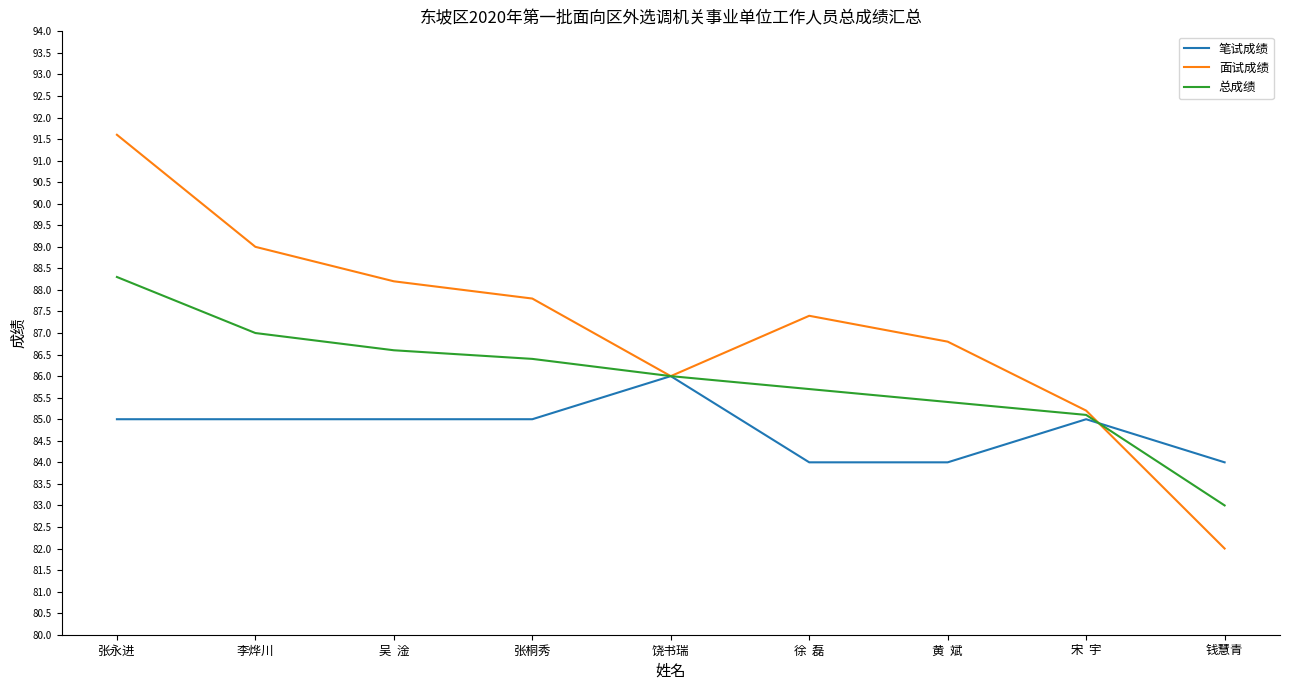

What is the total value across all series at 张永进?

264.9